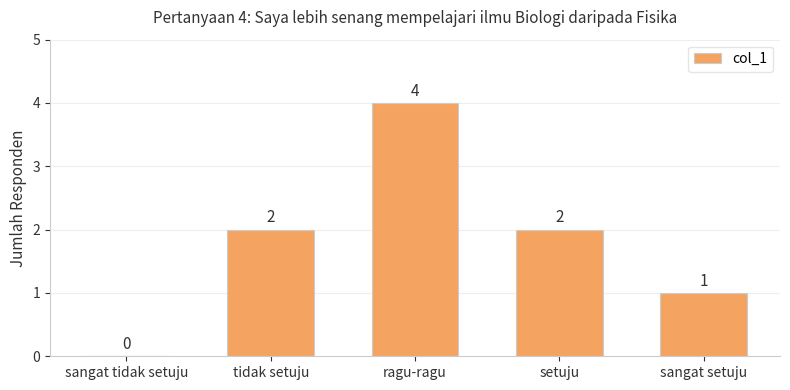

What is the difference between the values at setuju and ragu-ragu?

2